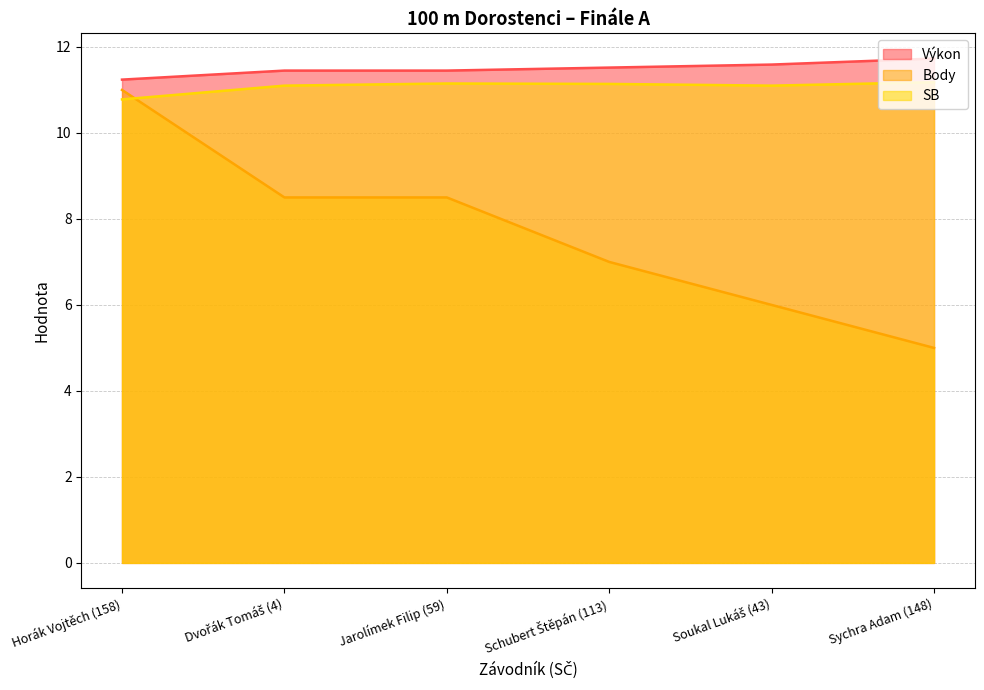

How many times do Body and SB cross each other?

1